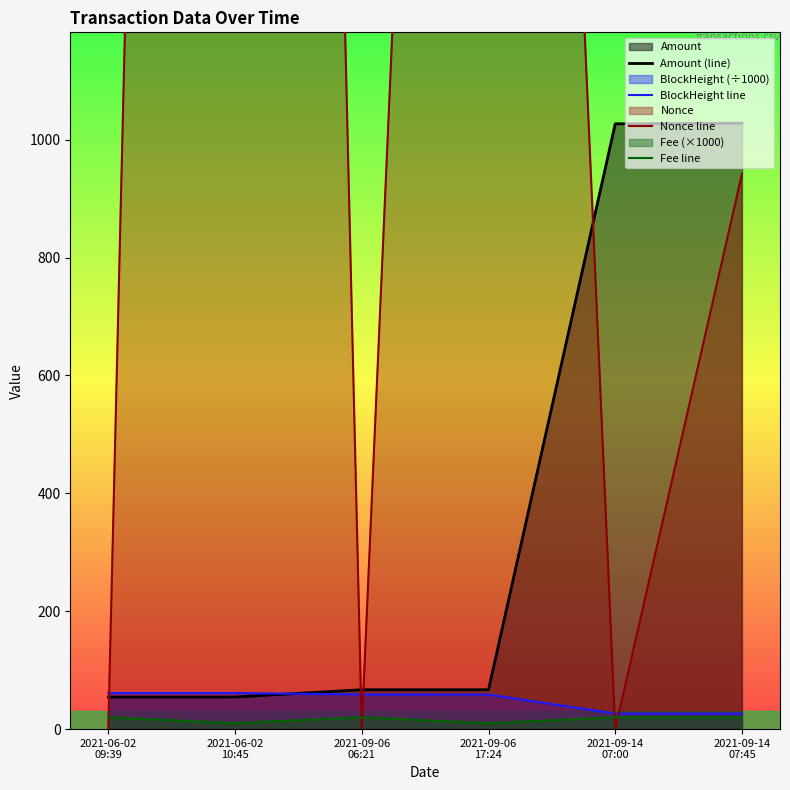

What is the spread (max minus min) of values at 2021-06-02
09:39?

59.2